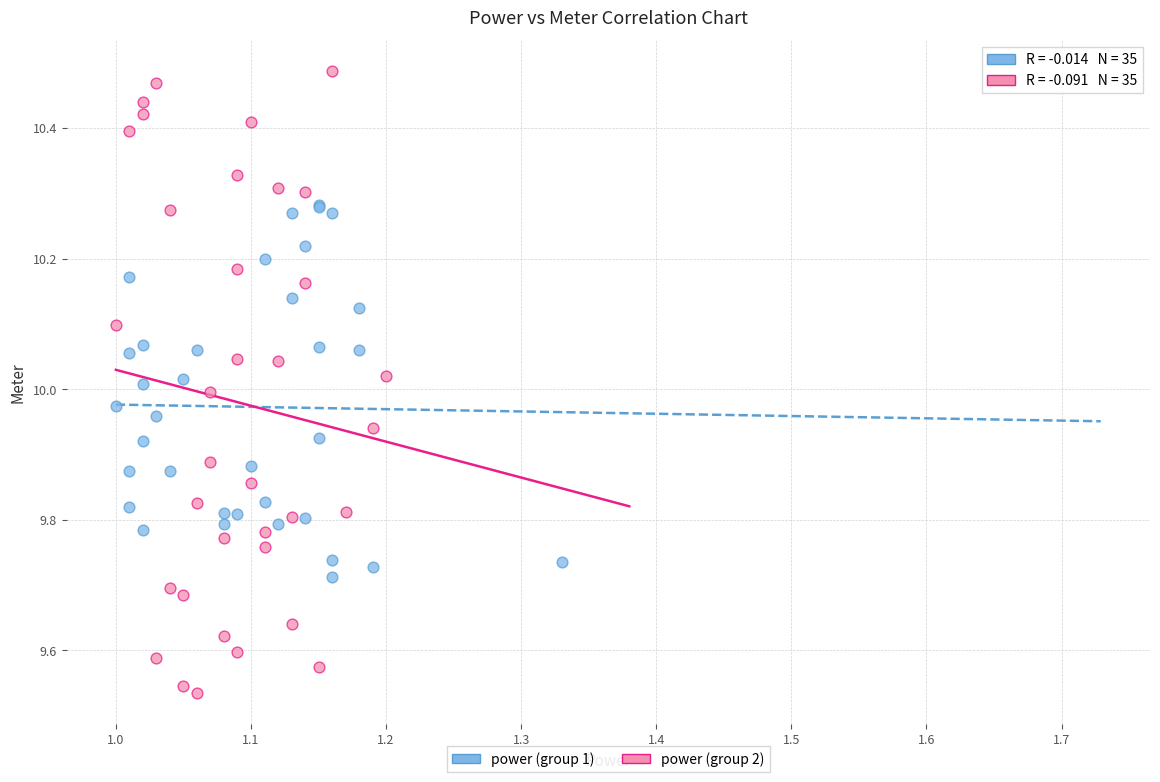

Which series has the widest spread of Y values?

power (group 2)